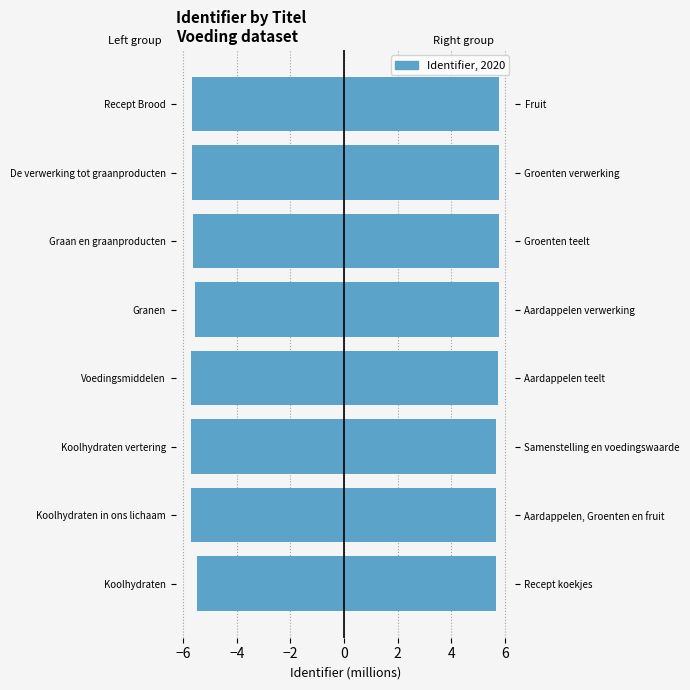

True or false: the data shows -5.7 at Koolhydraten vertering.

True